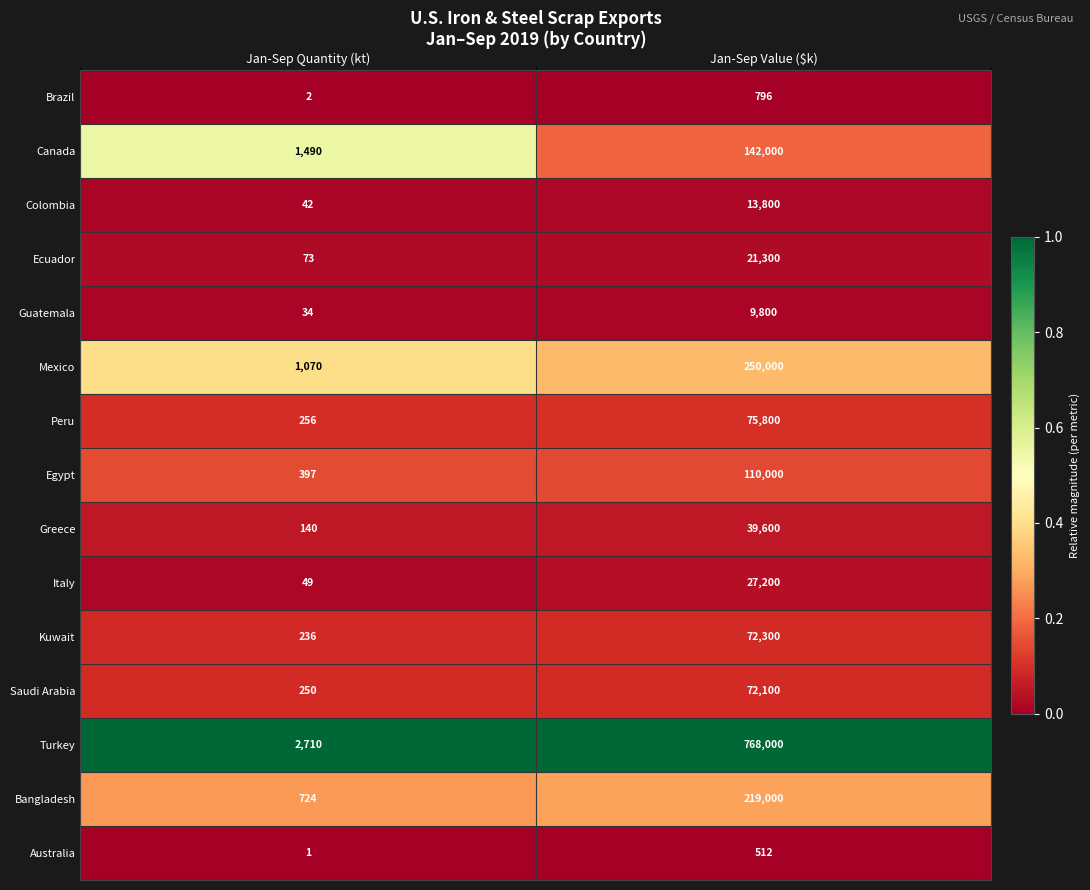

True or false: Brazil has a value of 796 at Jan-Sep Value ($k).

True